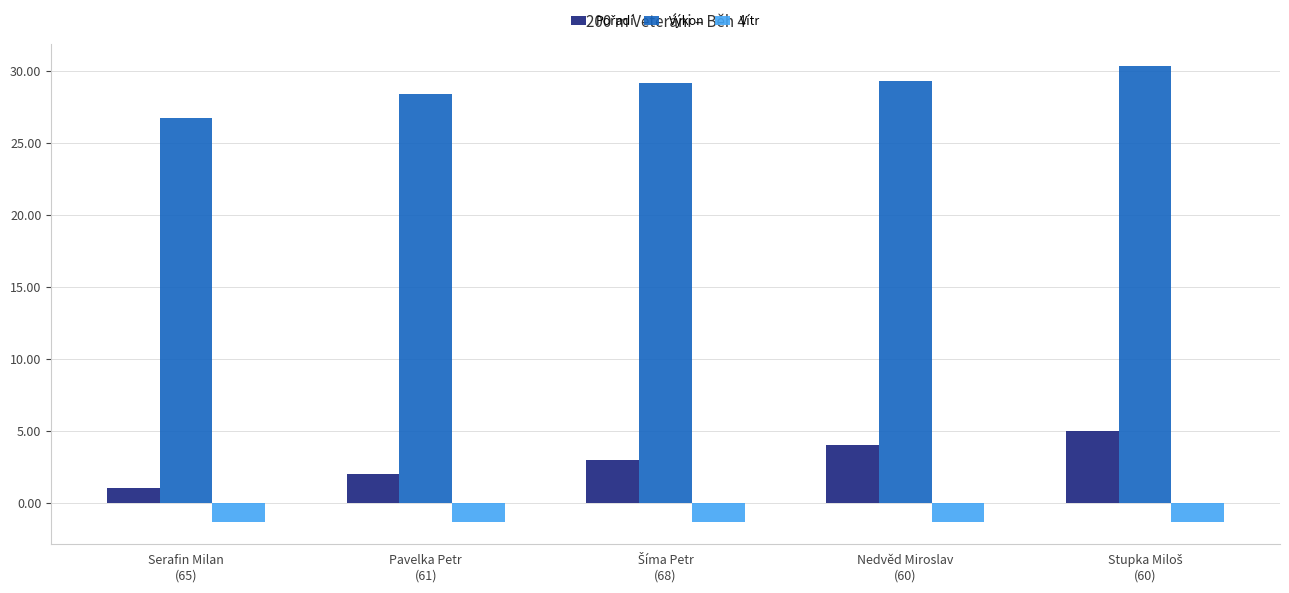

What is the smallest value displayed?

-1.3